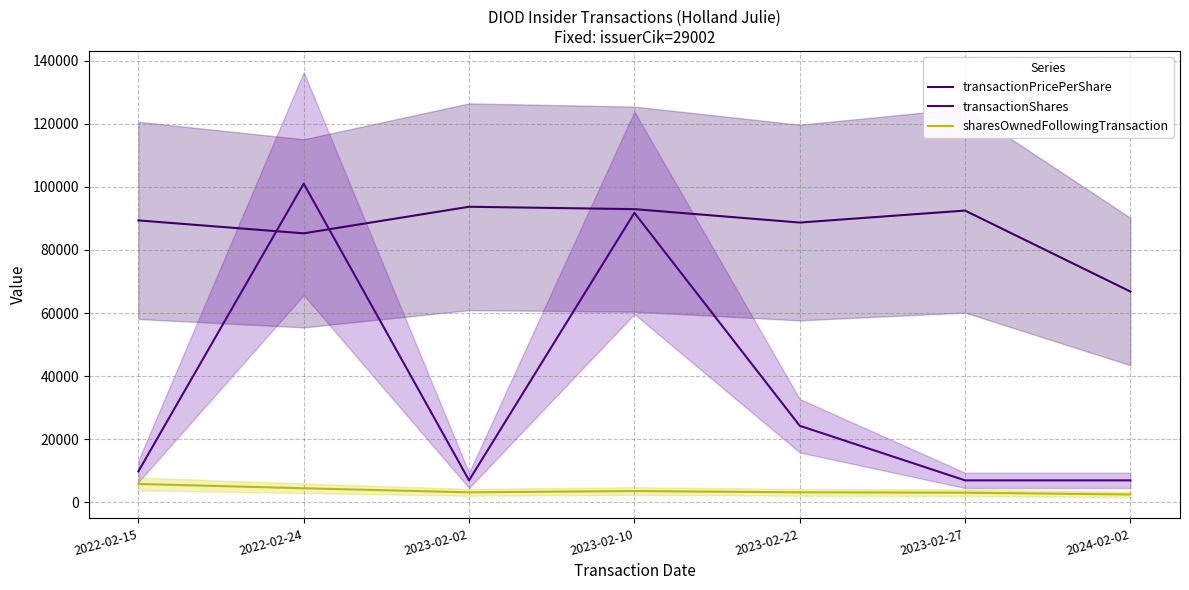

True or false: transactionPricePerShare and sharesOwnedFollowingTransaction cross at least once.

False